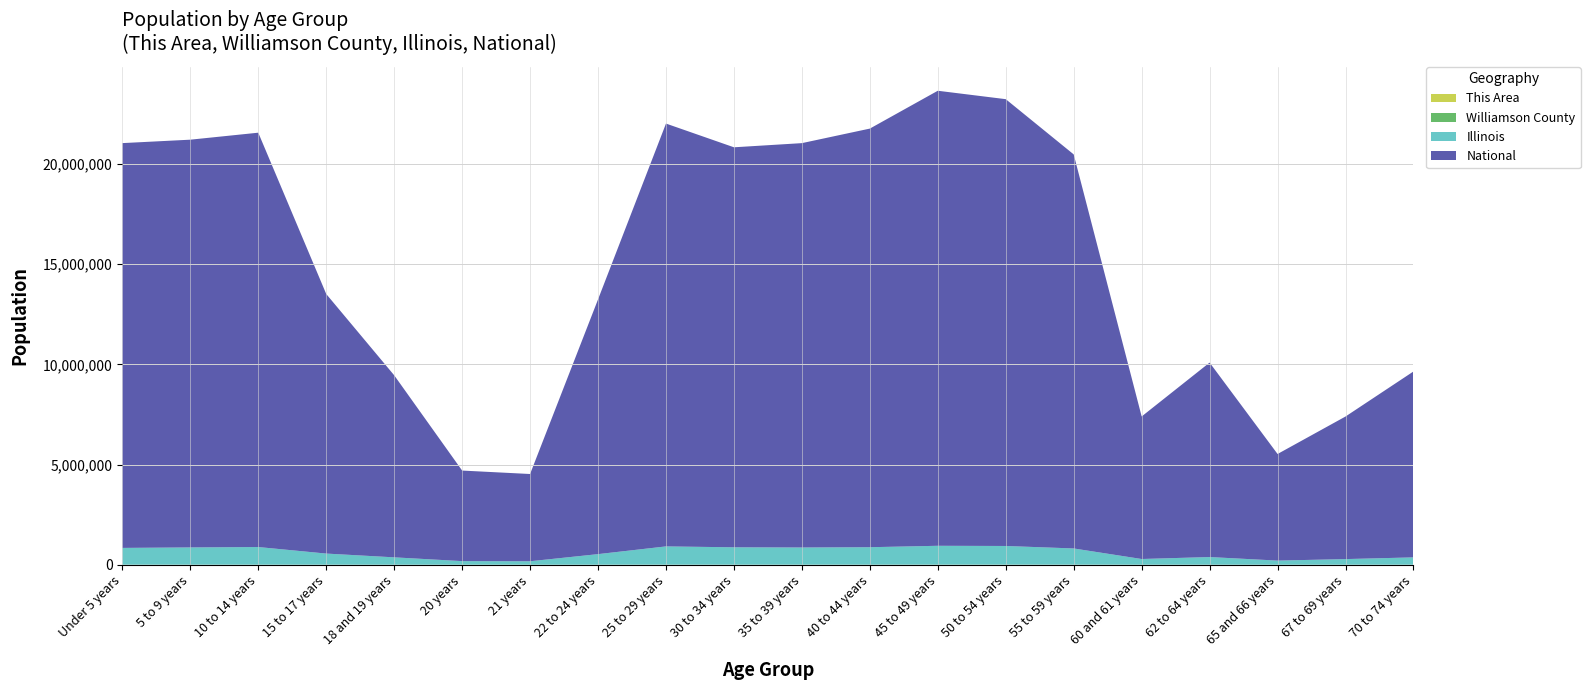

Reading right to left, what are all the values shown in this chart?

This Area: 230	195	137	214	129	386	430	485	366	350	342	323	147	56	36	94	163	205	180	159
Williamson County: 2632	1907	1434	2519	1653	4399	4876	4863	4155	4258	4234	4235	2384	816	751	1685	2468	3996	4172	4056
Illinois: 364475	279790	205270	381249	284180	807778	930785	940094	870100	855790	865684	910273	526556	172795	179613	367343	554749	879448	859405	835577
National: 9278166	7115361	5319902	9704197	7113727	19664805	22298125	22708591	20890964	20179642	19962099	21101849	12712576	4354294	4519129	9086089	12954254	20677194	20348657	20201362